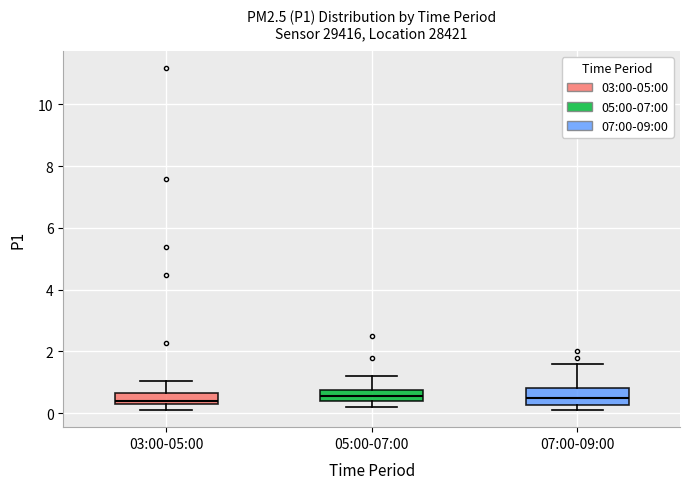

Where does the upper whisker of the box for 05:00-07:00 end on the y-axis? The values are not printed on the chart, so give them approximately, as read against the axis.

1.2